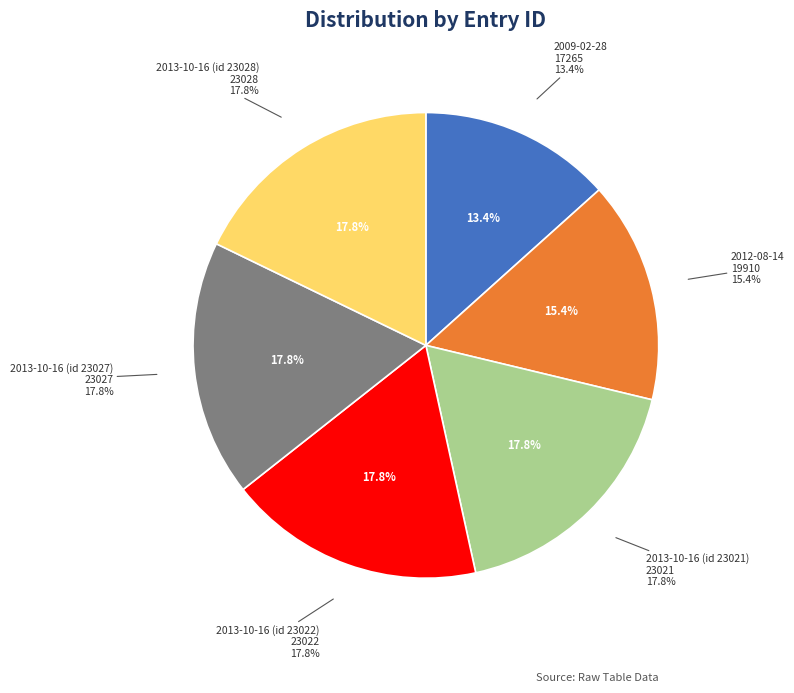

Rank the categories by value from lowest to highest.

2009-02-28, 2012-08-14, 2013-10-16 (id 23021), 2013-10-16 (id 23022), 2013-10-16 (id 23027), 2013-10-16 (id 23028)